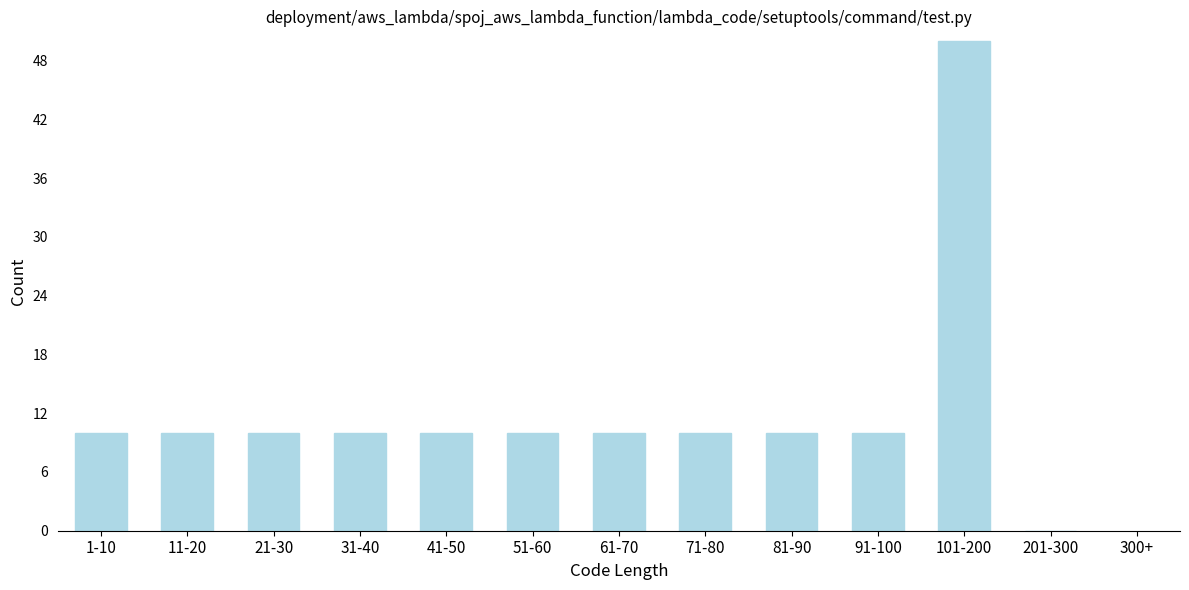

Reading left to right, extract all data points from this chart.

1-10=10	11-20=10	21-30=10	31-40=10	41-50=10	51-60=10	61-70=10	71-80=10	81-90=10	91-100=10	101-200=50	201-300=0